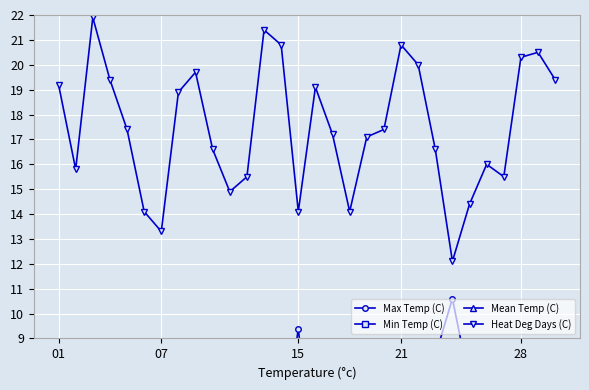

True or false: Heat Deg Days (C) has more than 0 interior local peaks.

True